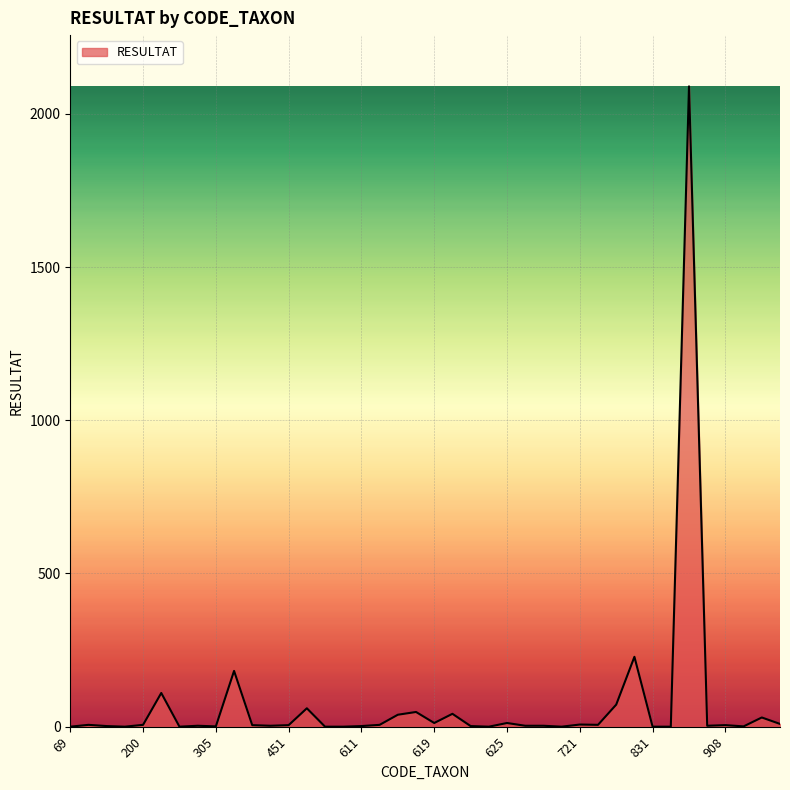

What is the greatest value displayed?

2090